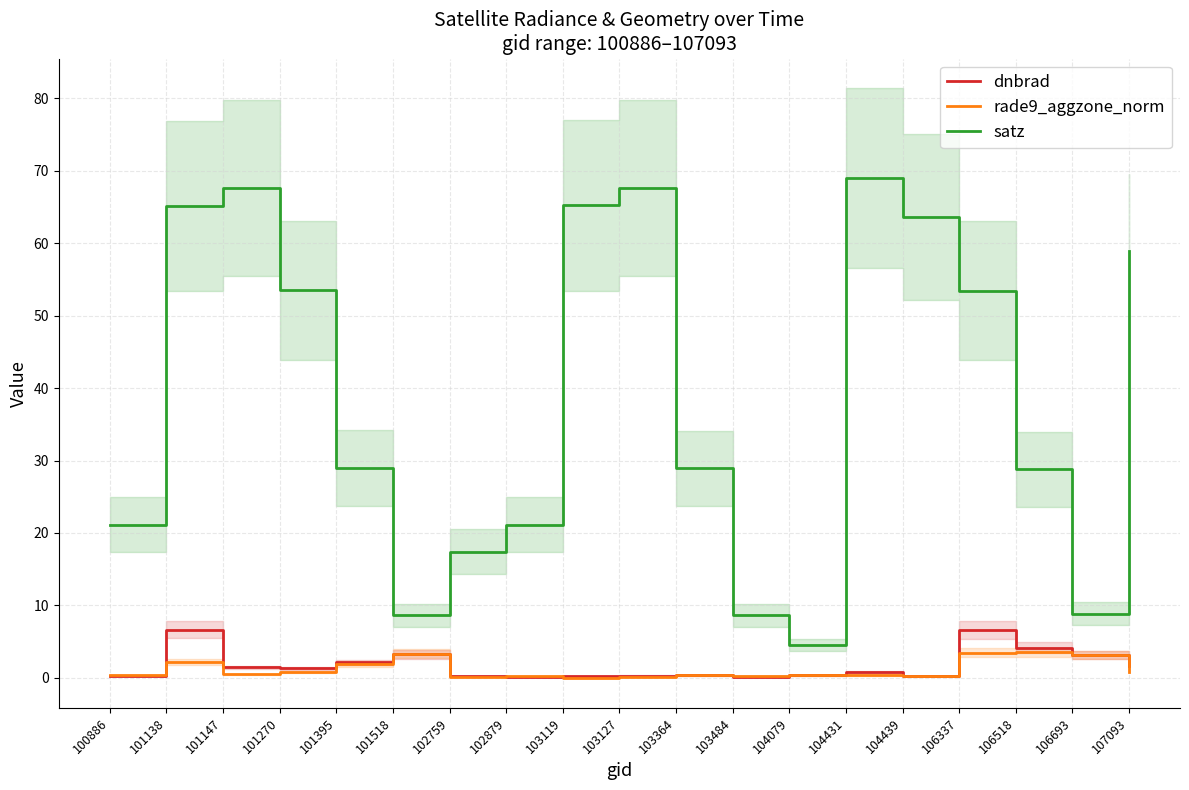

The value of satz at 104079 is 4.5. True or false?

True